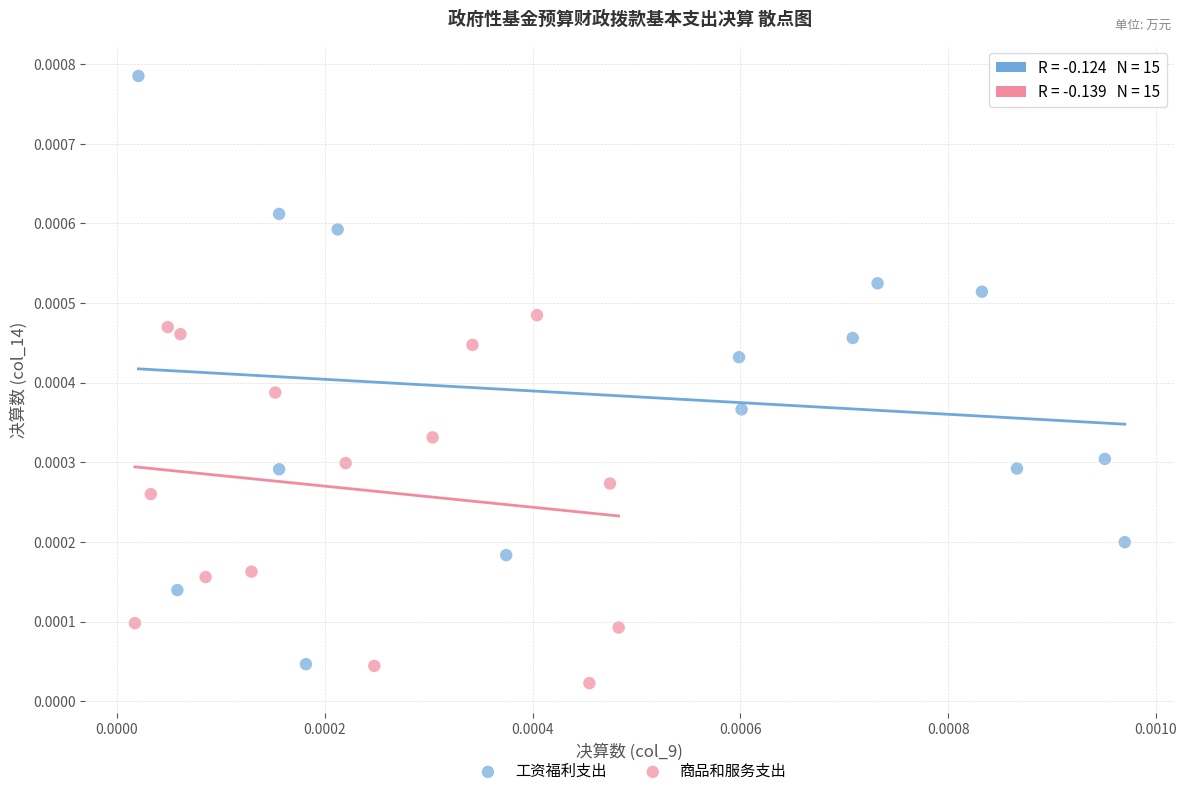

Which series has the widest spread of Y values?

工资福利支出